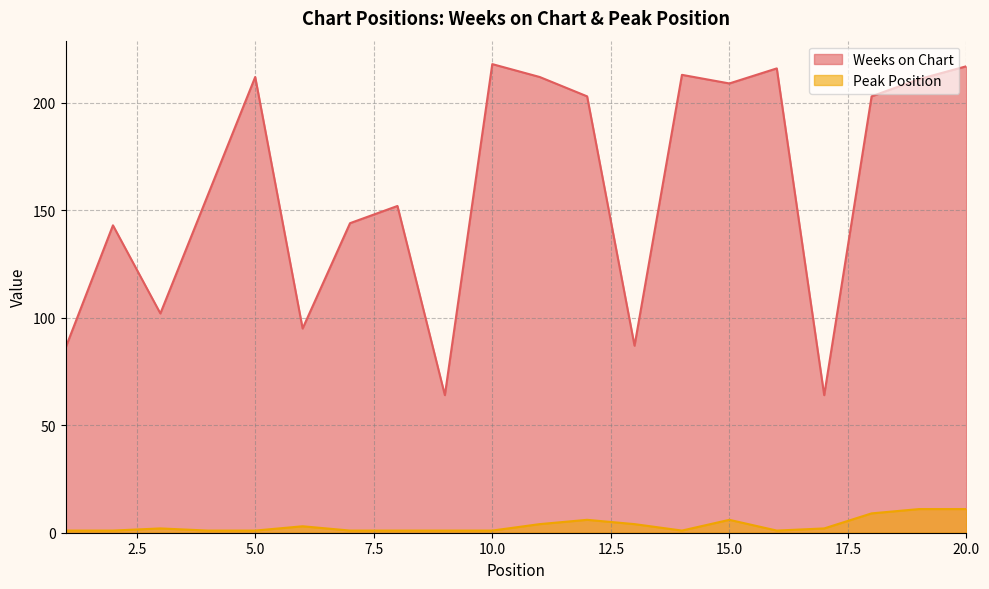

True or false: Weeks on Chart and Peak Position intersect in this chart.

False